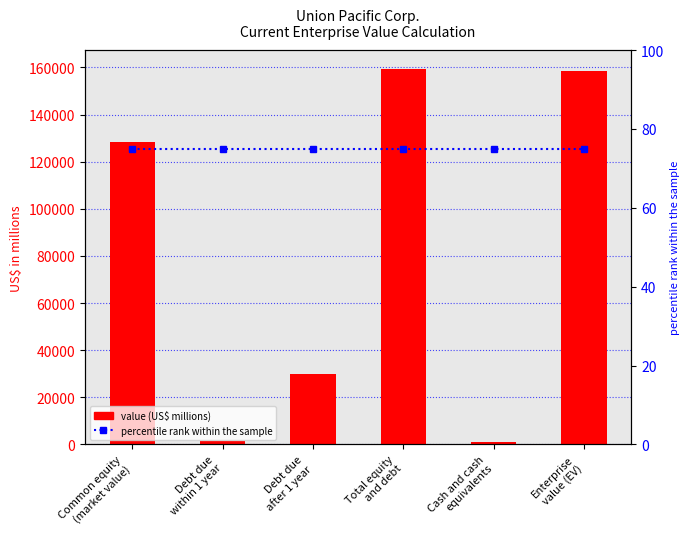

Between Common equity
(market value) and Cash and cash
equivalents, which is larger?

Common equity
(market value)